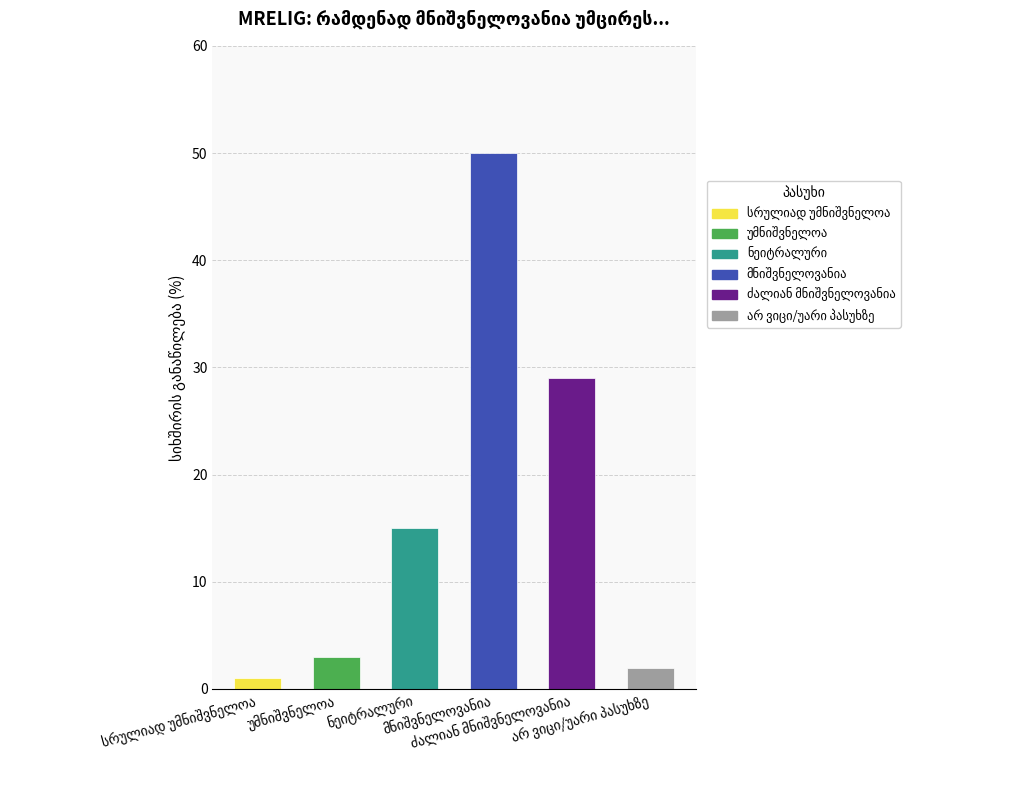

What is the sum of all values?

100